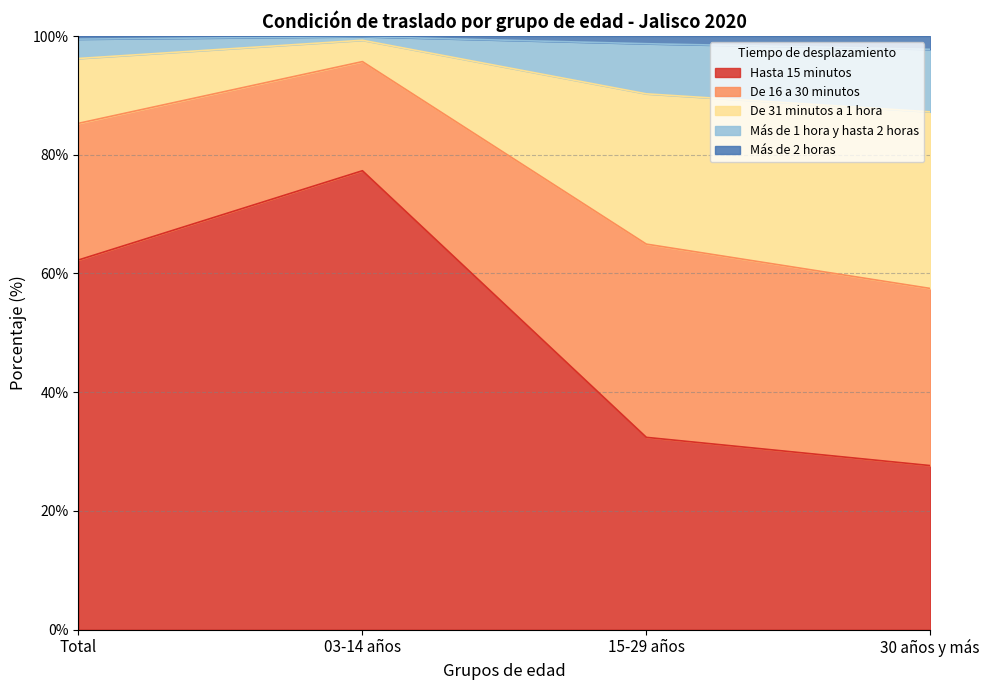

Count the Más de 2 horas values in the range 98 to 99.

1